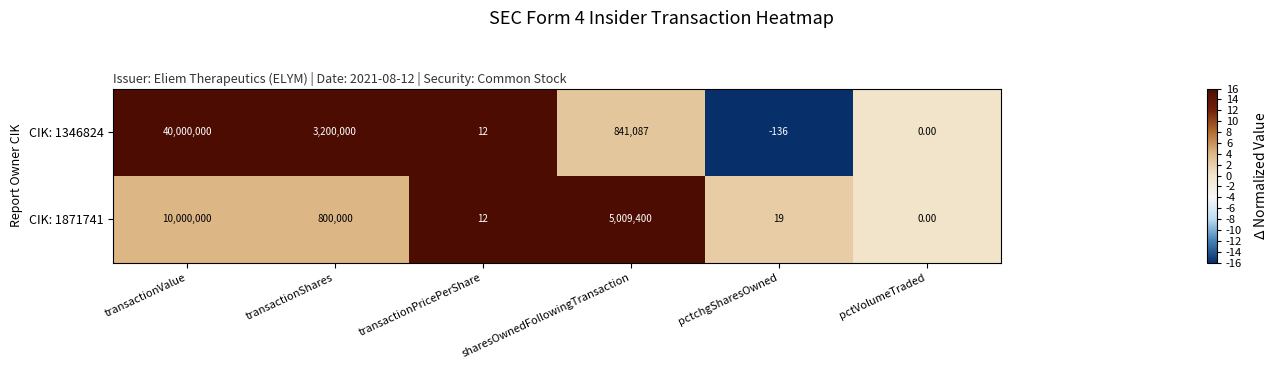

Between transactionValue and transactionPricePerShare, which series saw the biggest shift?

CIK: 1346824